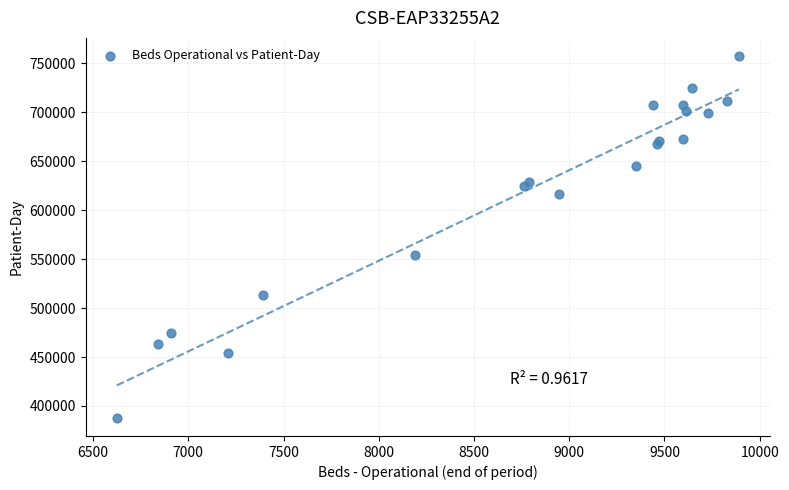

What Y value in the scatter plot is closest to 572705?

553907